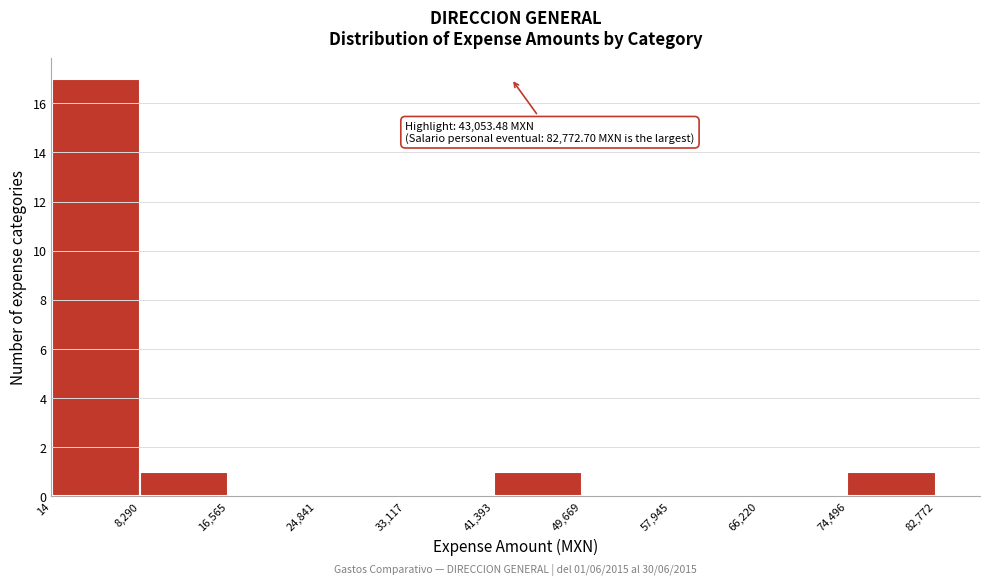

Which range on the x-axis has the tallest bar?

14 to 8,290